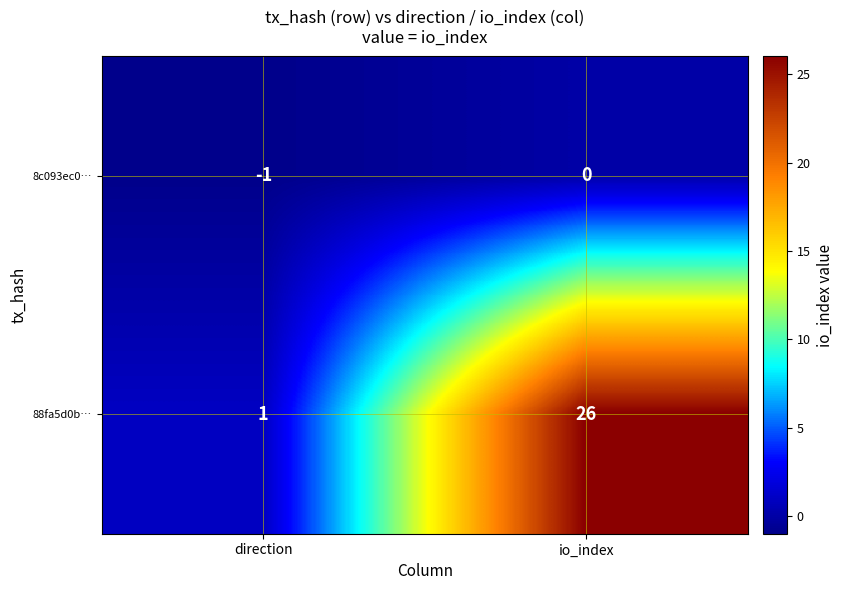

What is the total value across all series at io_index?

26